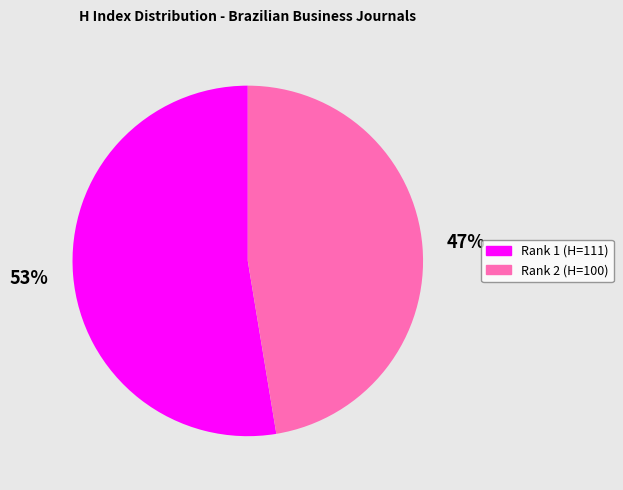

To the nearest percent, what is the combined percentage of Rank 2 (H=100) and Rank 1 (H=111)?

100%